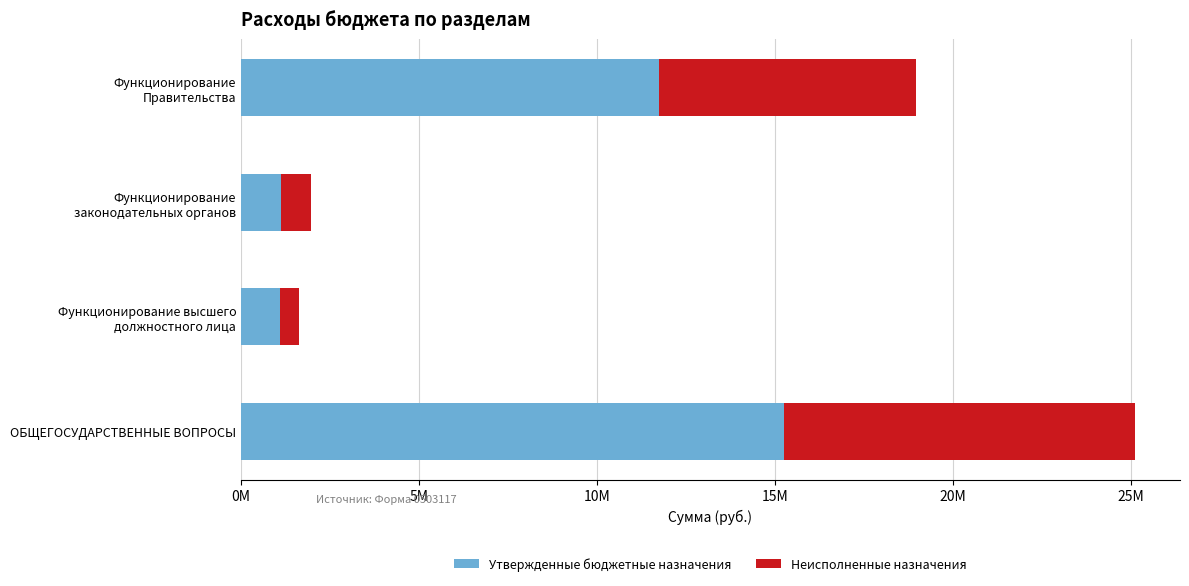

What are all the series names shown in the legend?

Утвержденные бюджетные назначения, Неисполненные назначения